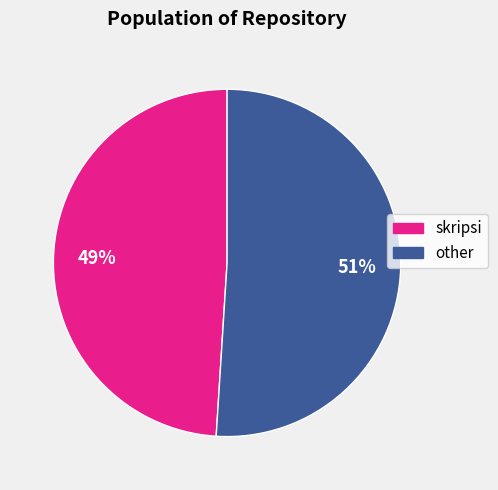

Is there any slice that represents more than half of the pie?

Yes